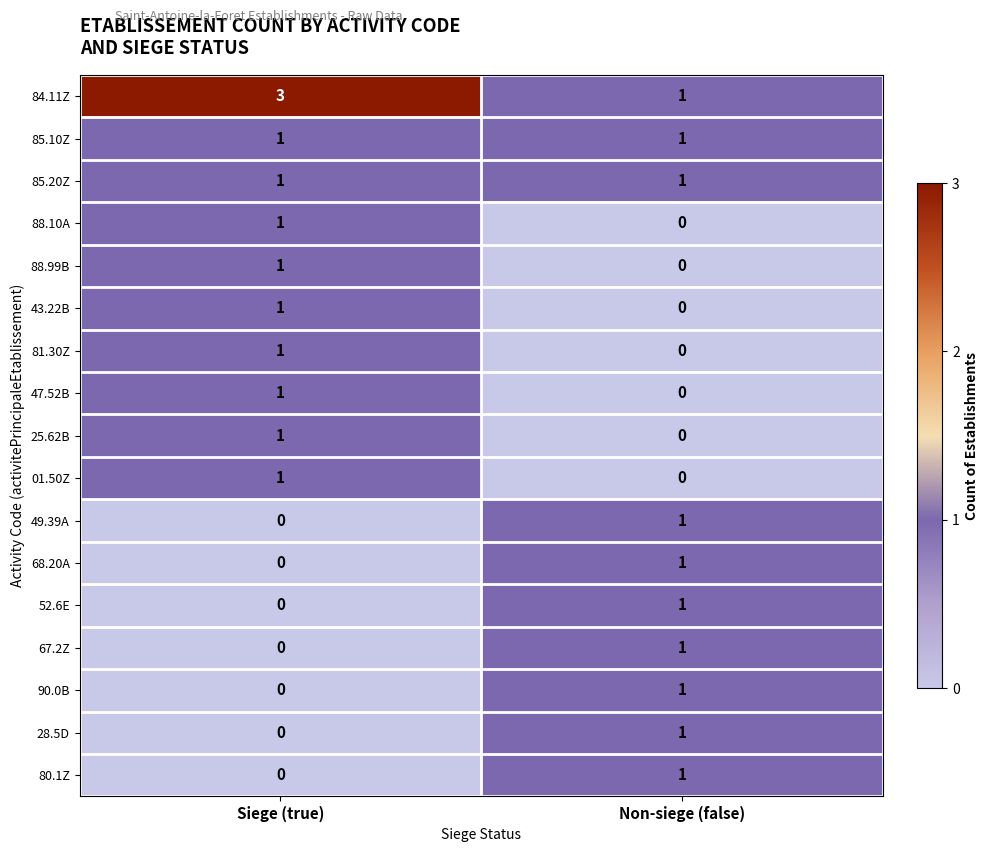

At which label is 68.20A closest to 0?

Siege (true)